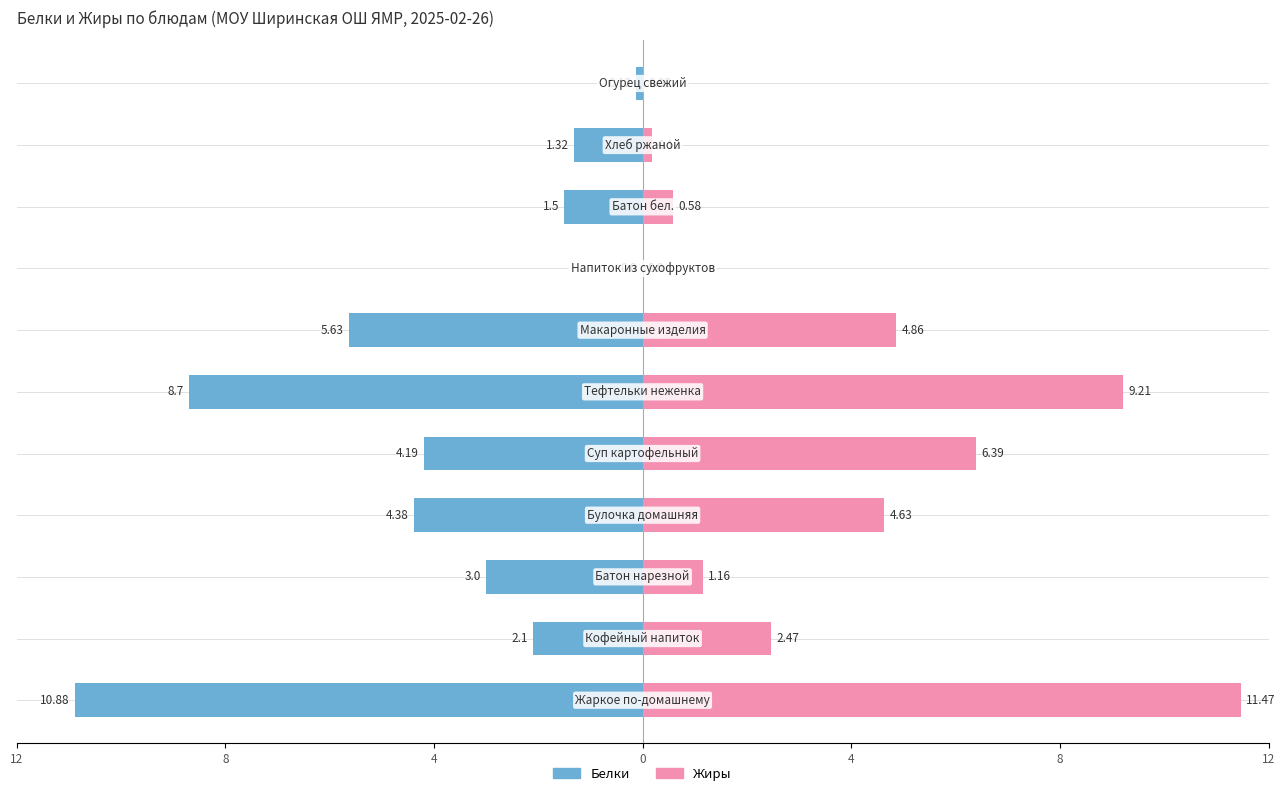

Is it true that Жиры equals 0.2 at 9?

True